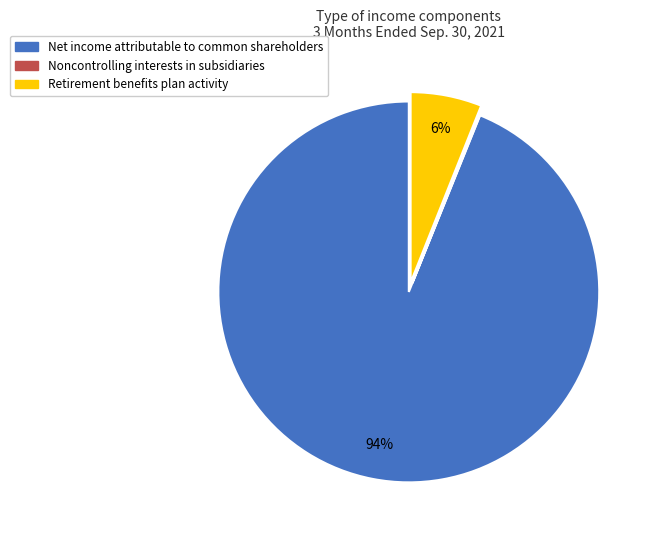

Which has a higher value, Net income attributable to common shareholders or Retirement benefits plan activity?

Net income attributable to common shareholders